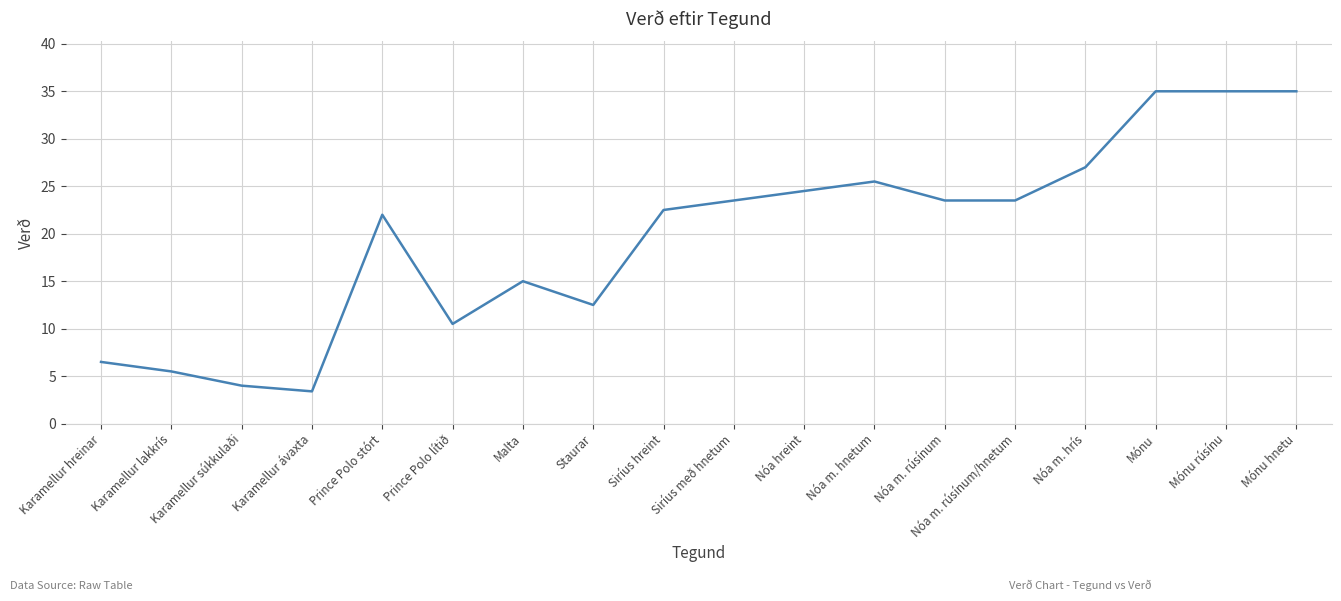

What is the change in value from Prince Polo stórt to Staurar?

-9.5